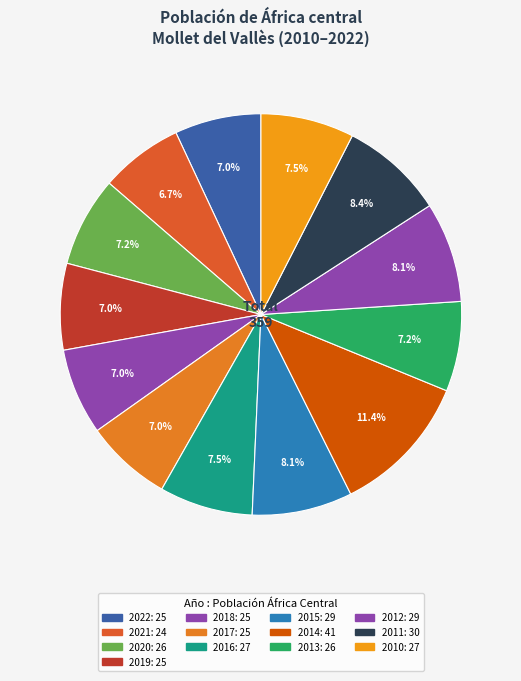

Rank the categories by value from highest to lowest.

2014, 2011, 2015, 2012, 2016, 2010, 2020, 2013, 2022, 2019, 2018, 2017, 2021